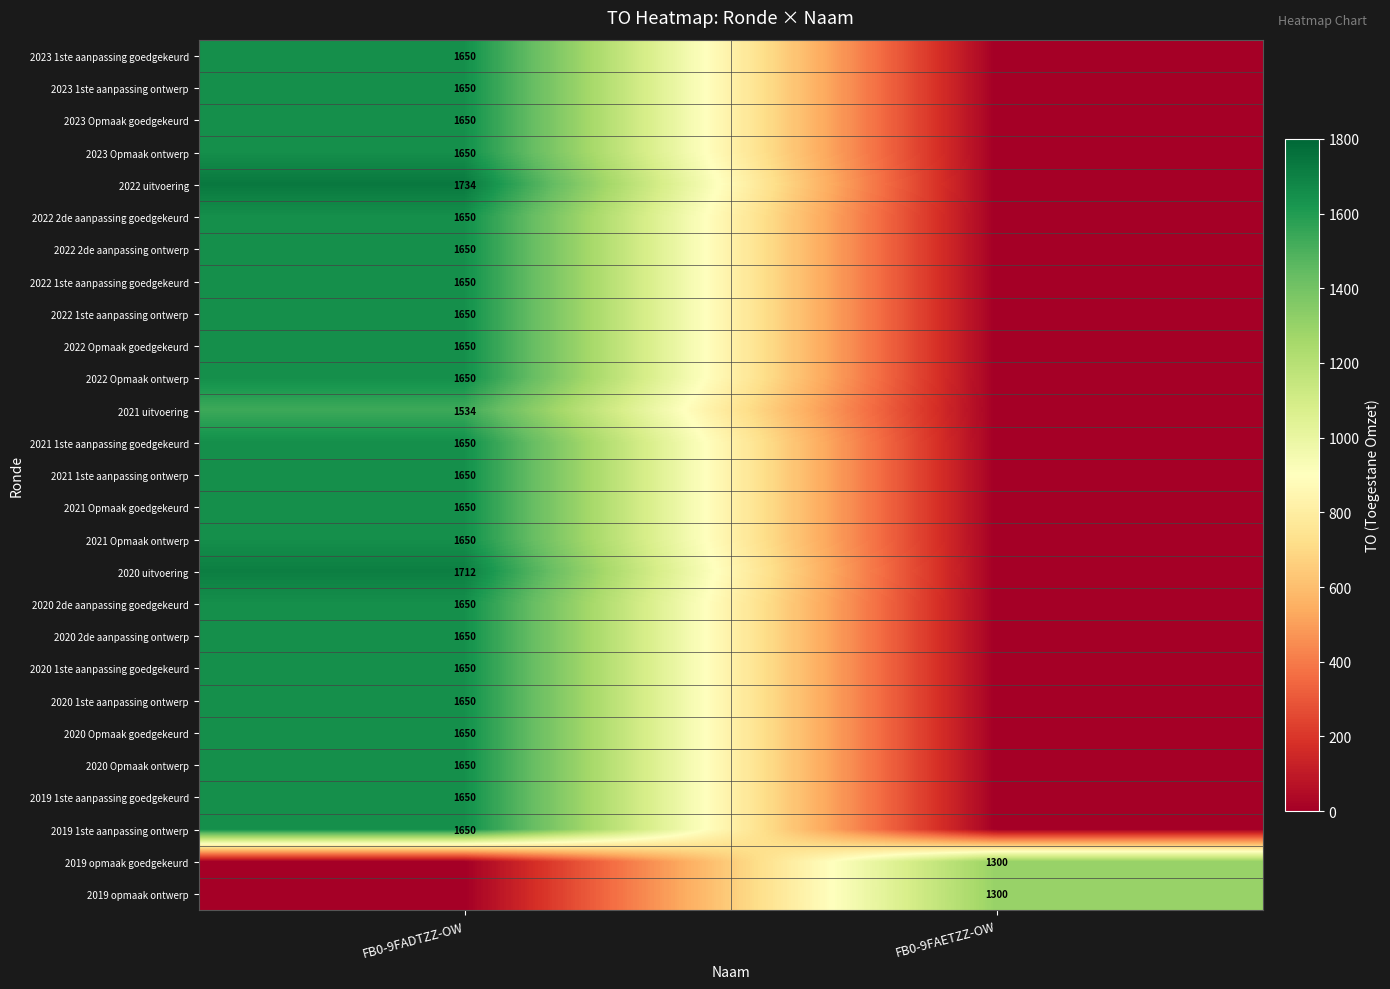

Is it true that 2020 2de aanpassing ontwerp equals 1150 at FB0-9FADTZZ-OW?

False